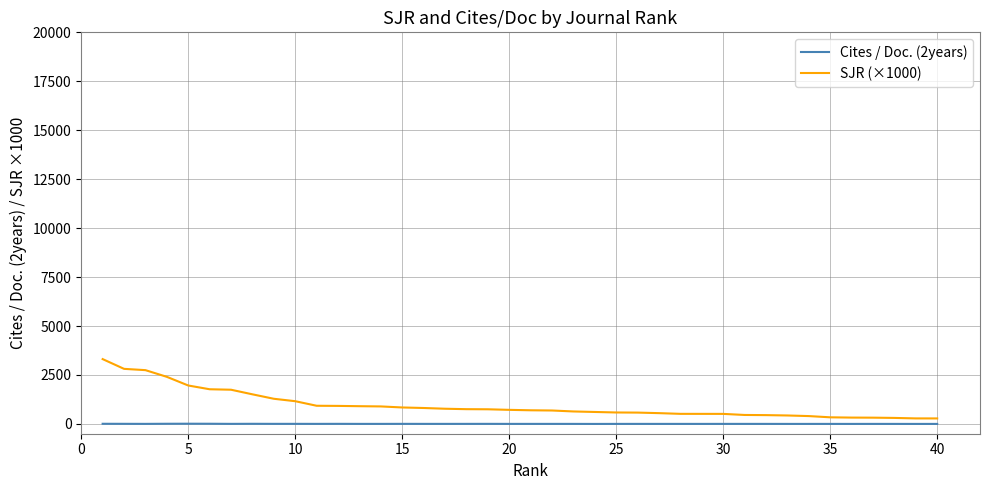

Which series has the widest spread of values?

SJR (×1000)